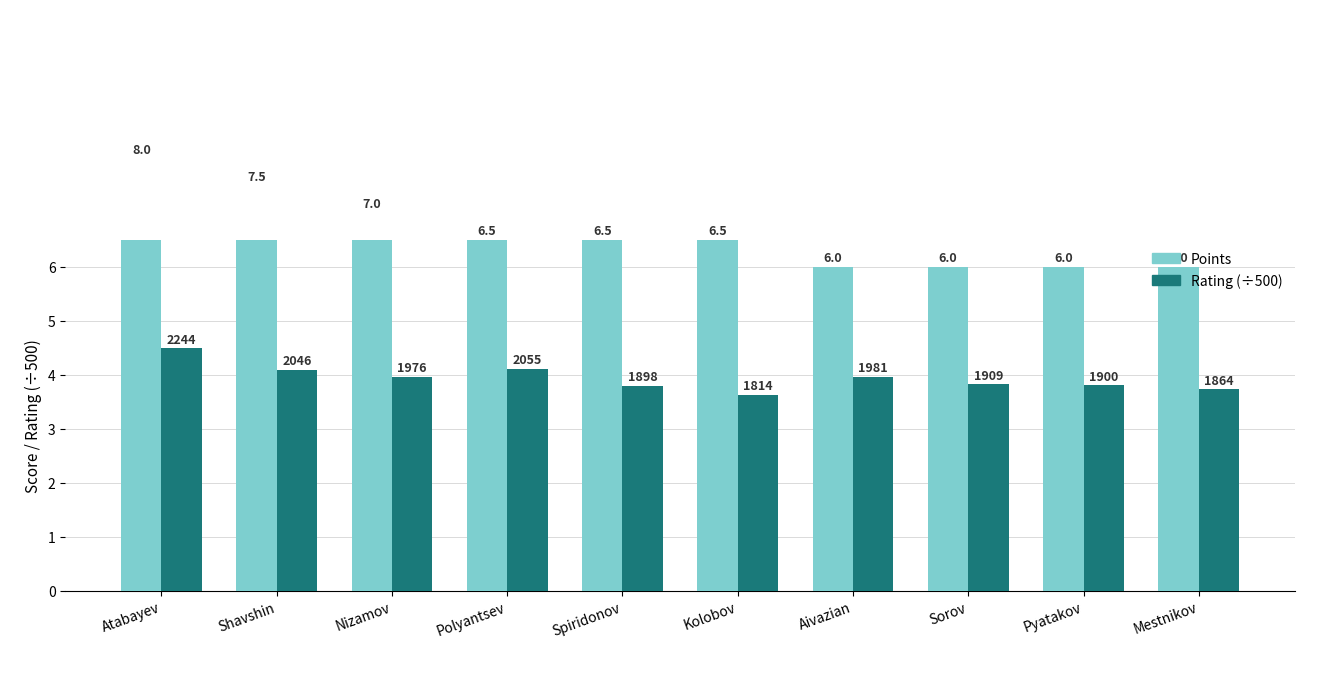

At which label does Points reach its minimum?

Aivazian